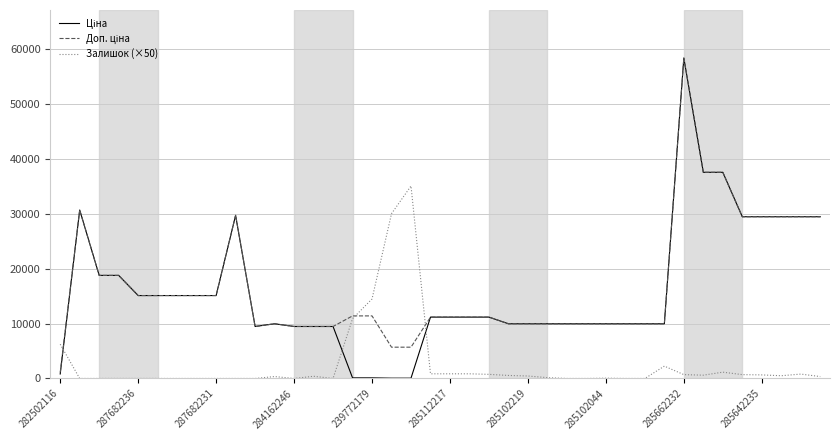

Reading left to right, extract all data points from this chart.

Ціна: 818.5	30717.1	18796.8	18796.8	15120.0	15120.0	15120.0	15120.0	15120.0	29747.2	9480.1	9975.0	9480.1	9480.1	9480.1	114.1	114.1	57.0	57.0	11188.2	11188.2	11188.2	11188.2	9975.0	9975.0	9975.0	9975.0	9975.0	9975.0	9975.0	9975.0	9975.0	58426.5	37593.6	37593.6	29491.5	29491.5	29491.5	29491.5	29491.5
Доп. ціна: 1109.2	30717.1	18796.8	18796.8	15120.0	15120.0	15120.0	15120.0	15120.0	29747.2	9480.1	9975.0	9480.1	9480.1	9480.1	11410.0	11410.0	5705.0	5705.0	11188.2	11188.2	11188.2	11188.2	9975.0	9975.0	9975.0	9975.0	9975.0	9975.0	9975.0	9975.0	9975.0	58426.5	37593.6	37593.6	29491.5	29491.5	29491.5	29491.5	29491.5
Залишок (×50): 6250.0	0.0	0.0	0.0	0.0	0.0	0.0	0.0	0.0	0.0	0.0	350.0	0.0	400.0	0.0	10900.0	14500.0	30050.0	35100.0	850.0	850.0	850.0	750.0	550.0	450.0	150.0	0.0	0.0	50.0	0.0	0.0	2250.0	700.0	600.0	1150.0	700.0	650.0	500.0	800.0	350.0